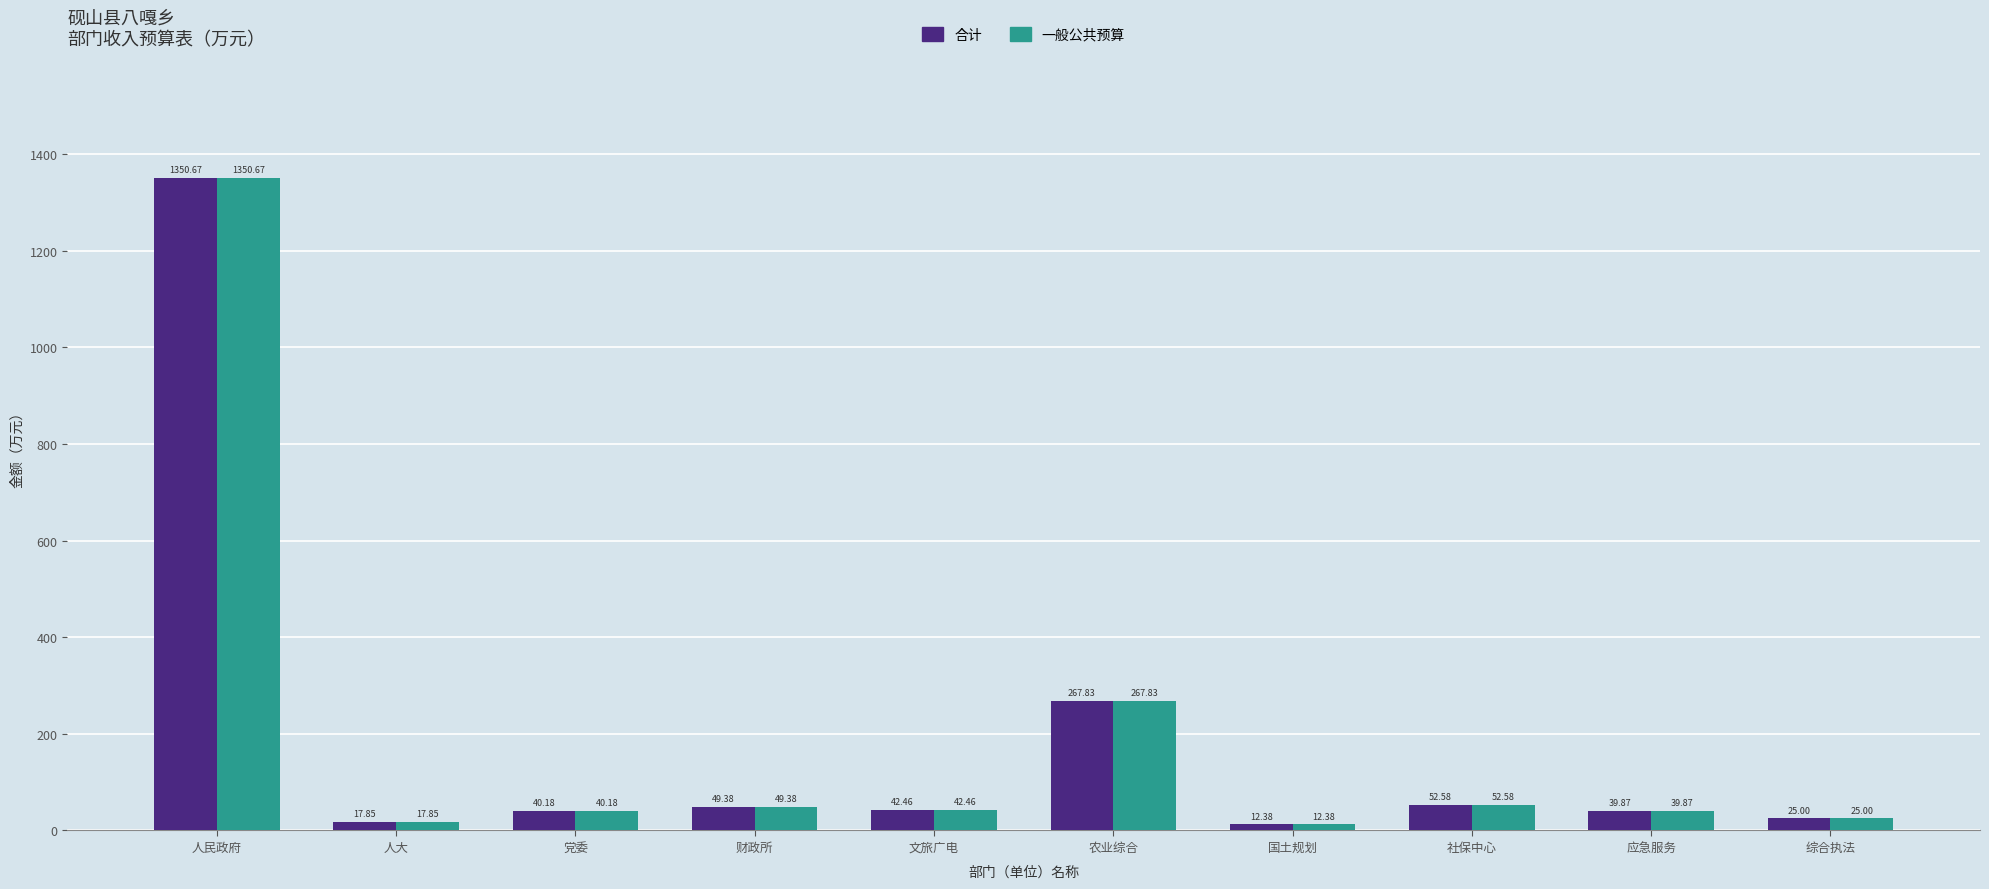

At how many categories does at least one series exceed 1271?

1